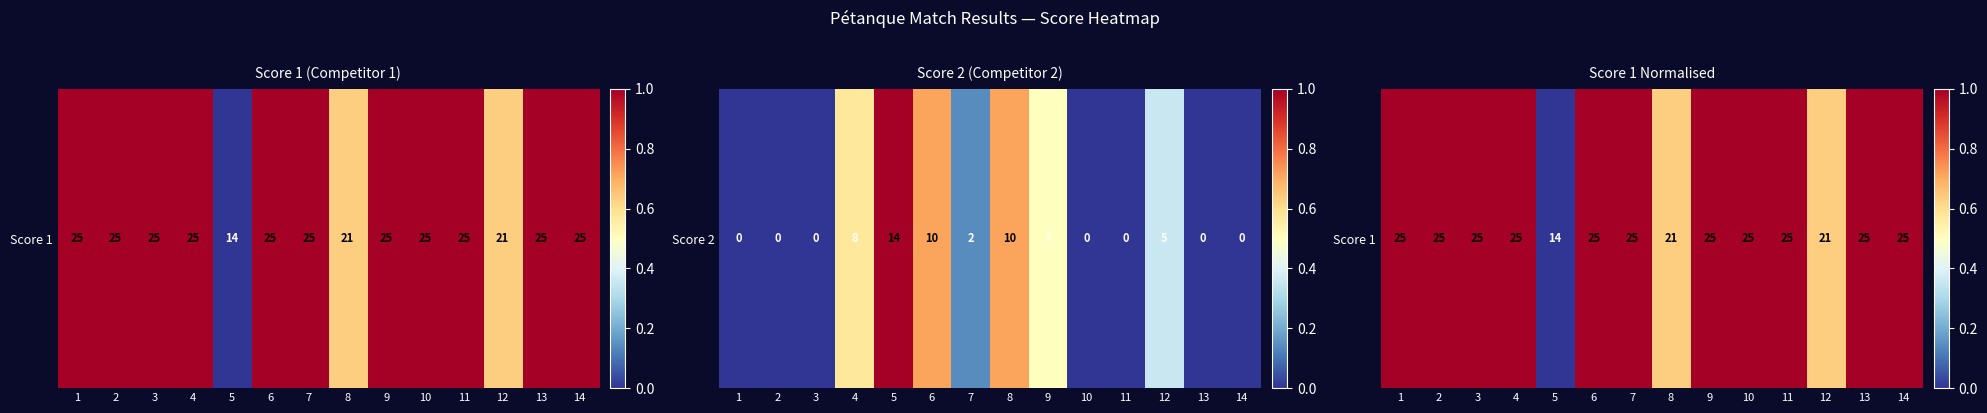

Which category has the highest value across all series?

1